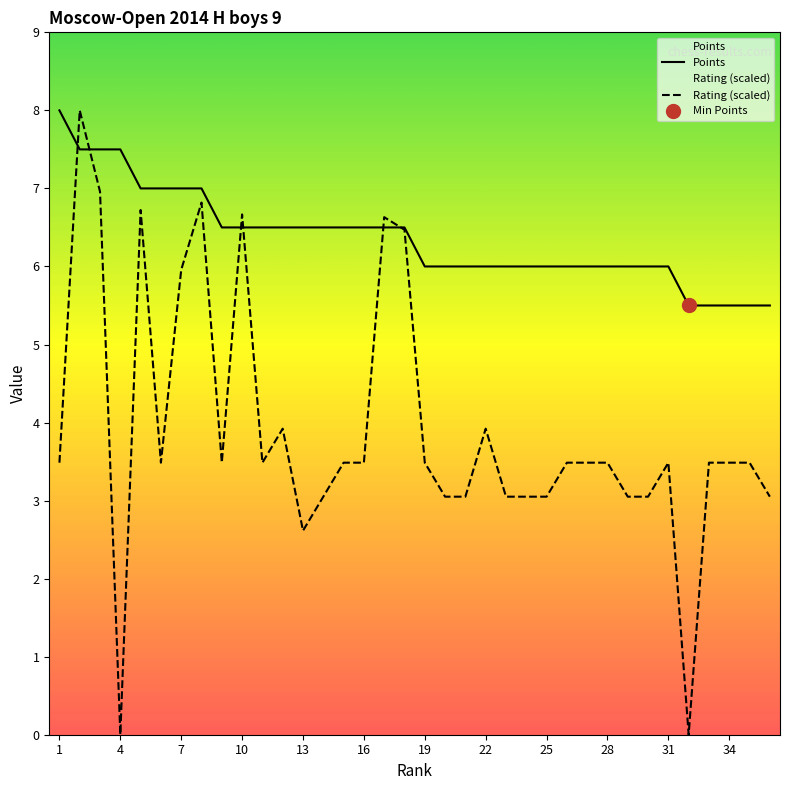

At how many categories does at least one series exceed 0?

36